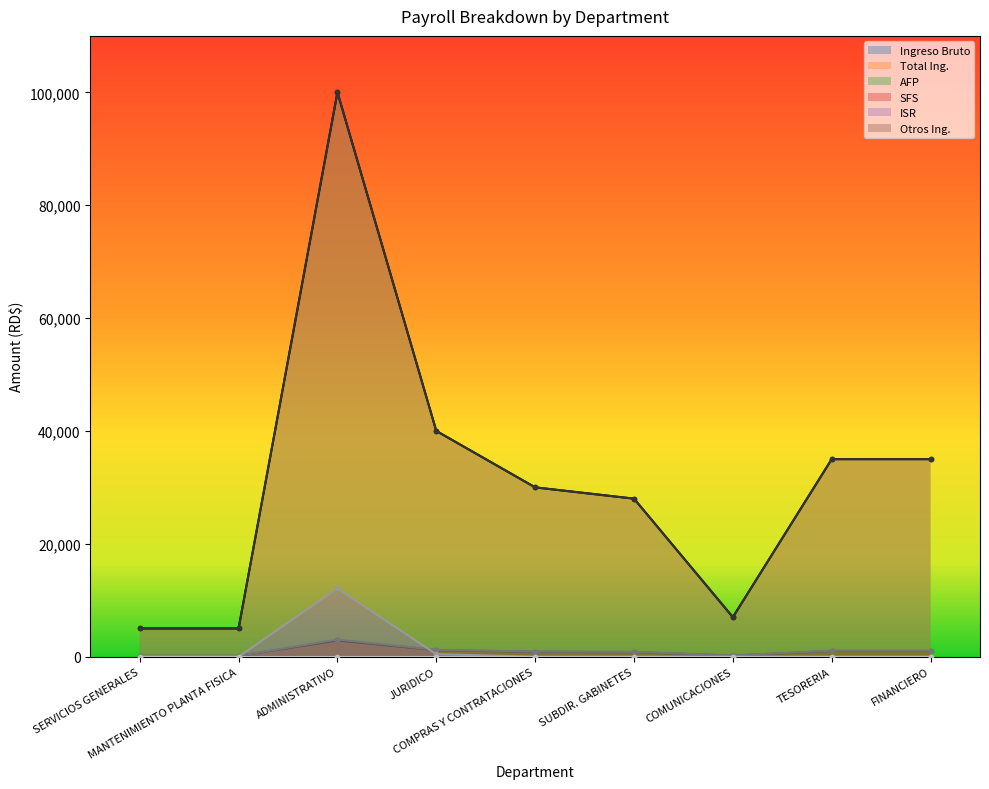

How many values in ISR are above zero?

2